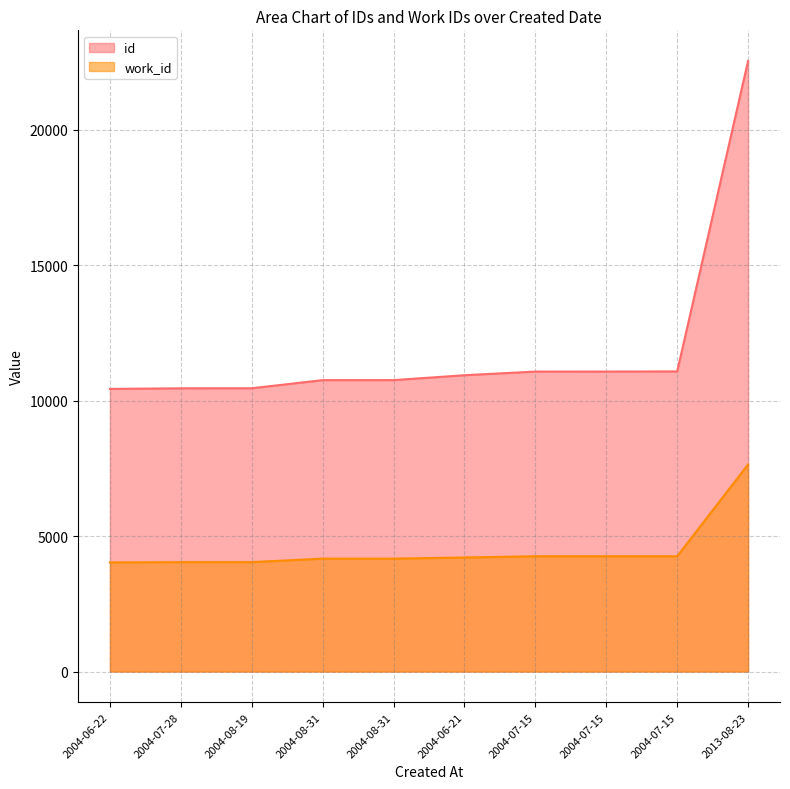

Which has a higher value, 2004-08-31 or 2004-08-19?

2004-08-31